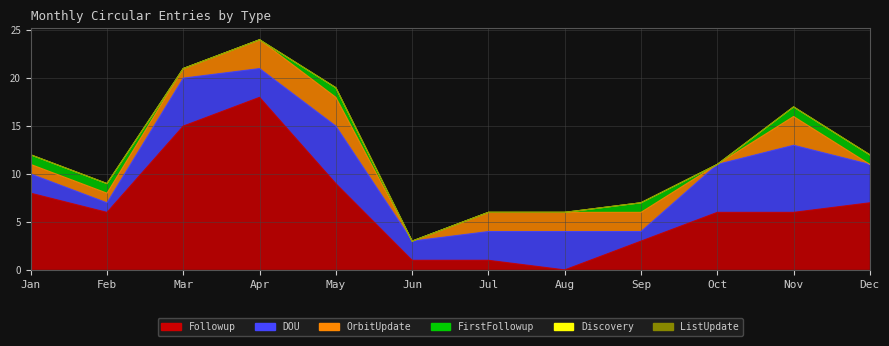

Does the chart display data point markers on the line(s)?

No